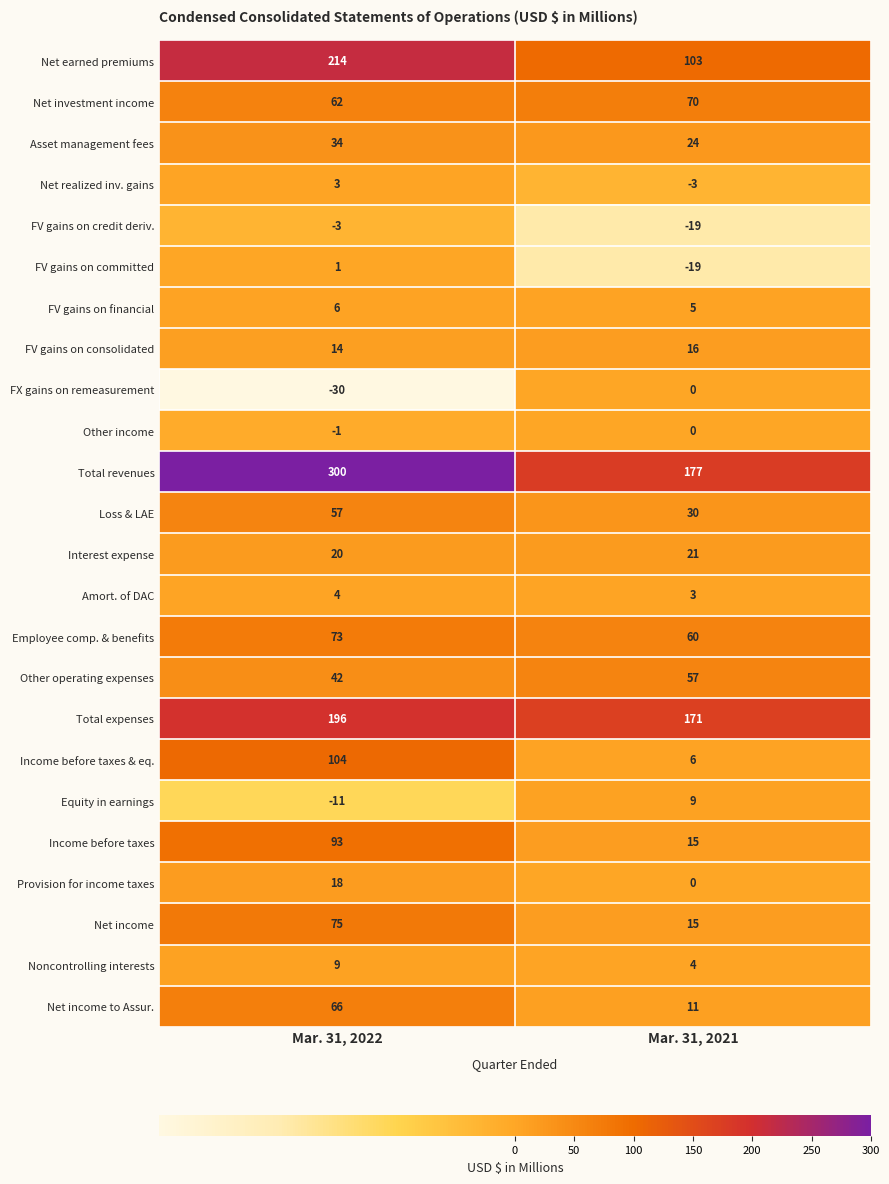

At which category is the sum across all series the highest?

Mar. 31, 2022